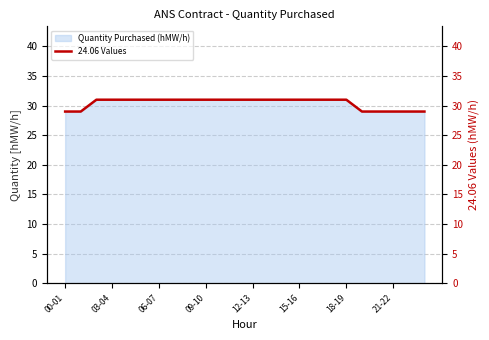

What is the lowest value of the Quantity Purchased (hMW/h) series?

29